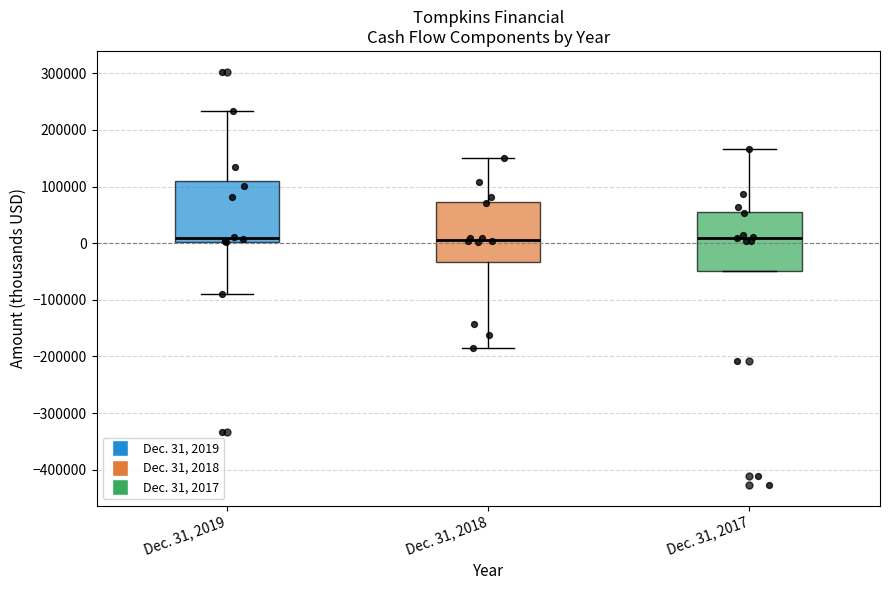

Reading left to right, read every box against the y-axis: the position of its median line, the range the box covers, and the ends of its whiskers. The values are not printed on the chart, so give them approximately, as read against the axis.

Dec. 31, 2019: median 10000, box 0 to 110000, whiskers -90000 to 230000
Dec. 31, 2018: median 10000, box -30000 to 70000, whiskers -190000 to 150000
Dec. 31, 2017: median 10000, box -50000 to 60000, whiskers -50000 to 170000